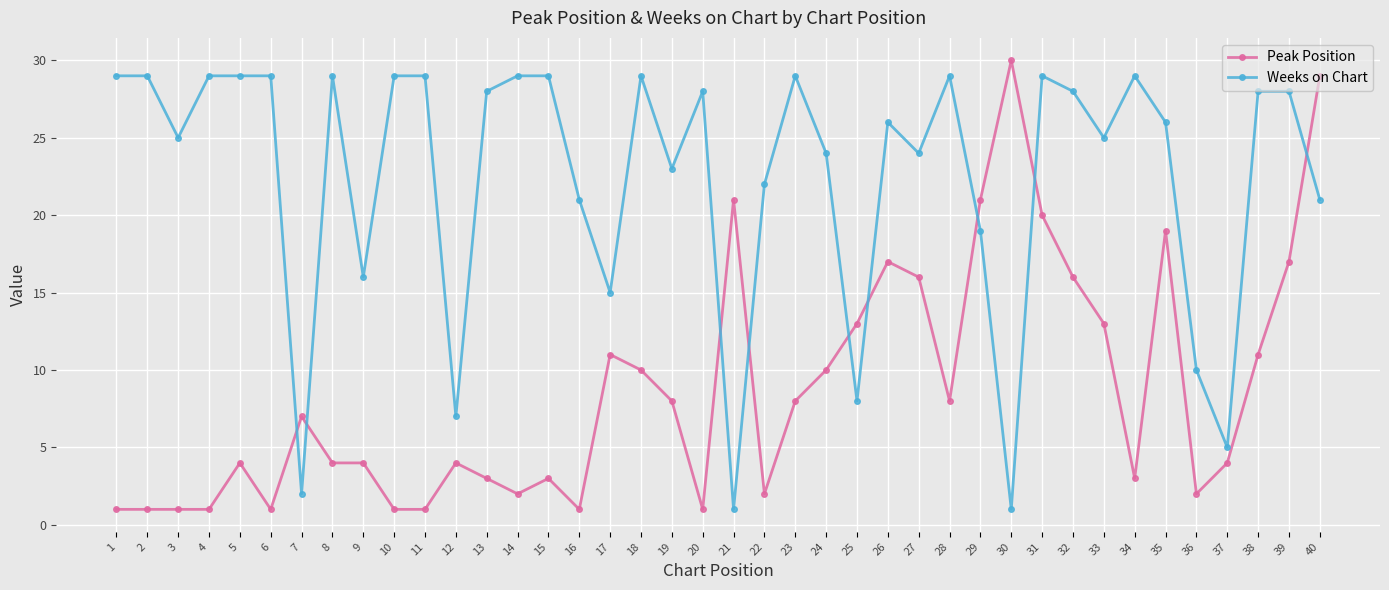

Does the chart display data point markers on the line(s)?

Yes